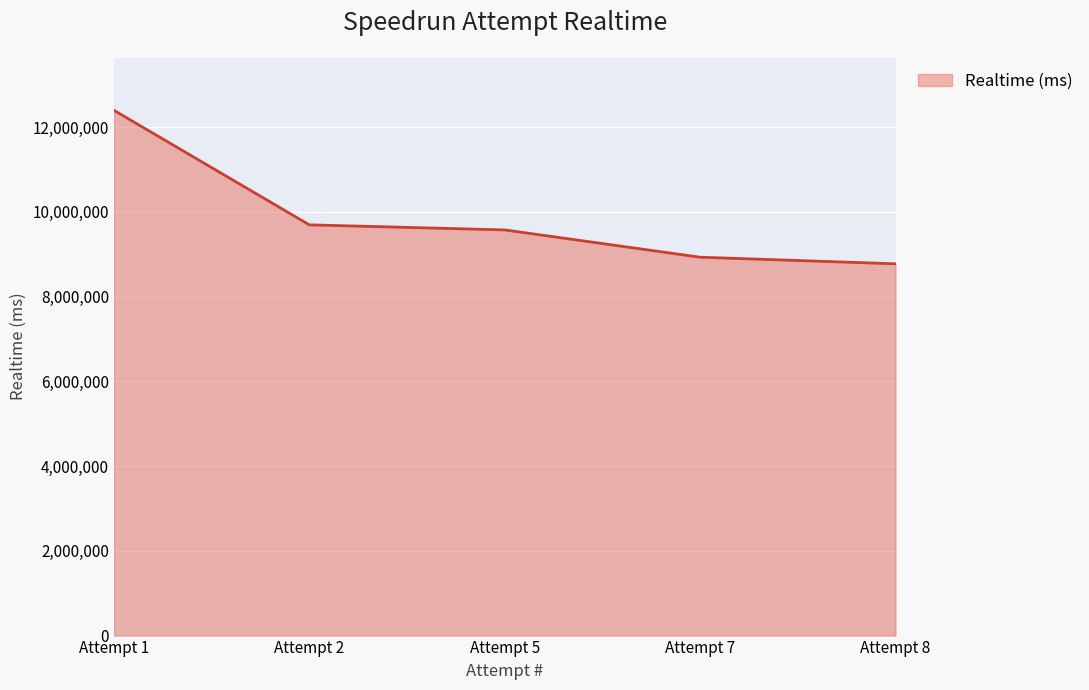

List the labels in order of value, largest first.

Attempt 1, Attempt 2, Attempt 5, Attempt 7, Attempt 8